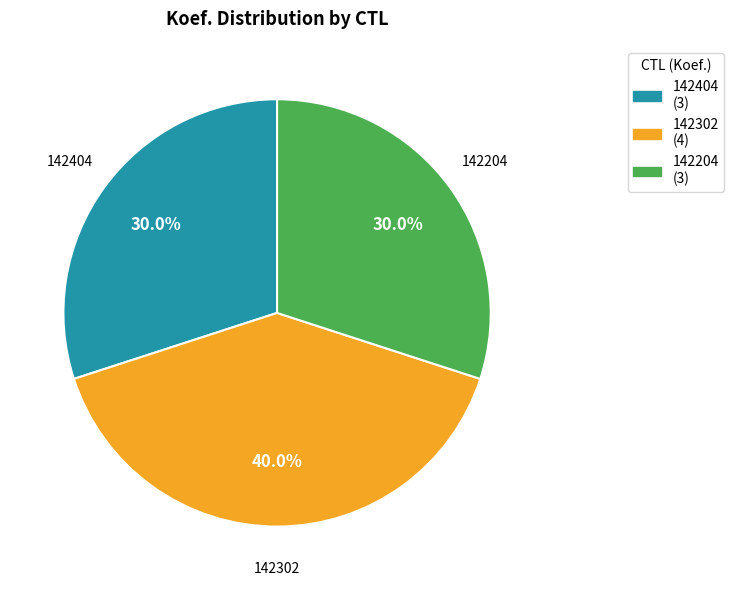

What is the largest slice in the pie chart?

142302